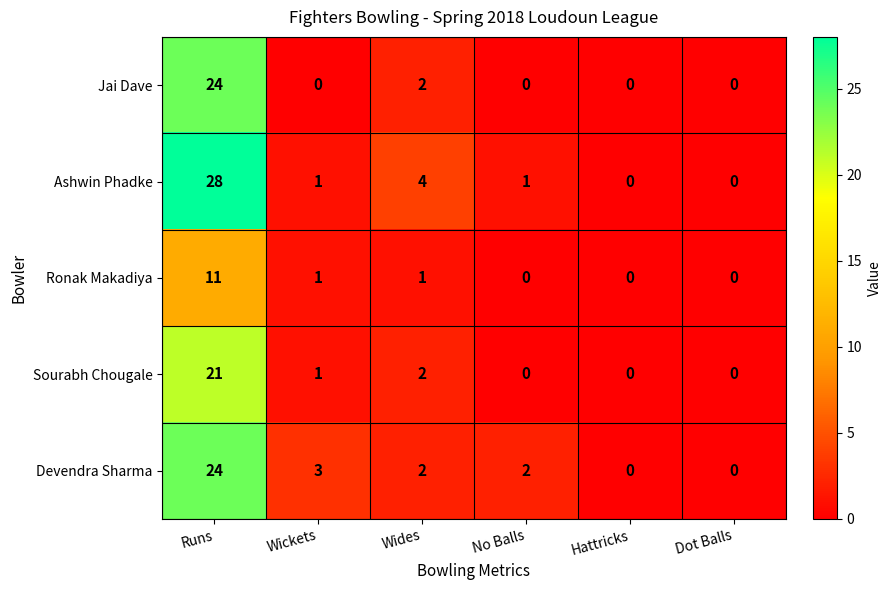

Reading left to right, transcribe all the data shown in this chart.

Jai Dave: Runs=24	Wickets=0	Wides=2	No Balls=0	Hattricks=0	Dot Balls=0
Ashwin Phadke: Runs=28	Wickets=1	Wides=4	No Balls=1	Hattricks=0	Dot Balls=0
Ronak Makadiya: Runs=11	Wickets=1	Wides=1	No Balls=0	Hattricks=0	Dot Balls=0
Sourabh Chougale: Runs=21	Wickets=1	Wides=2	No Balls=0	Hattricks=0	Dot Balls=0
Devendra Sharma: Runs=24	Wickets=3	Wides=2	No Balls=2	Hattricks=0	Dot Balls=0